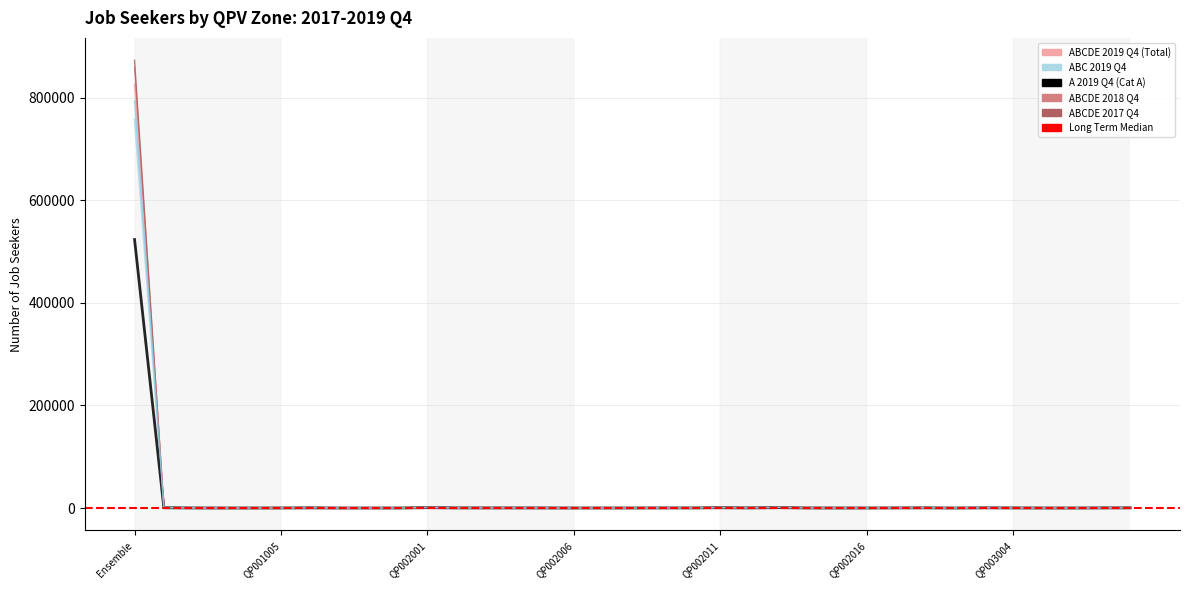

Is this an area chart (filled region under the line)?

No